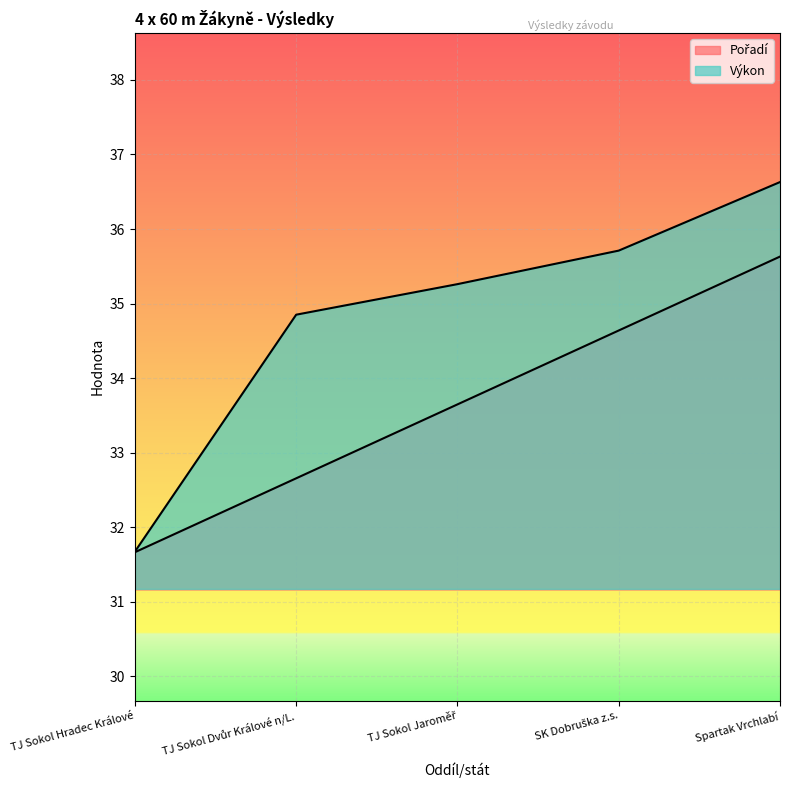

True or false: Pořadí has more than 2 interior local peaks.

False